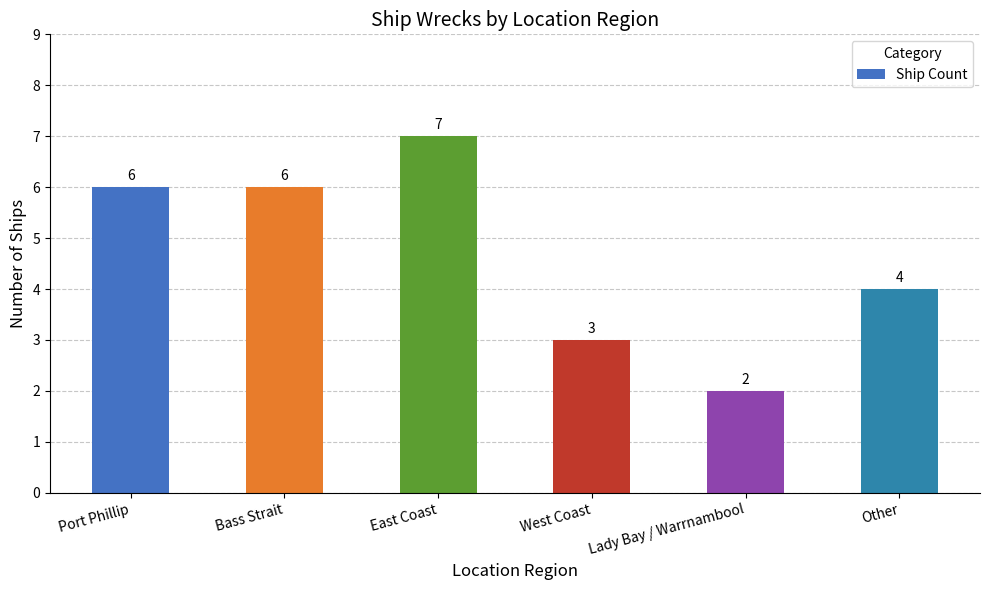

What is the change in value from East Coast to Other?

-3